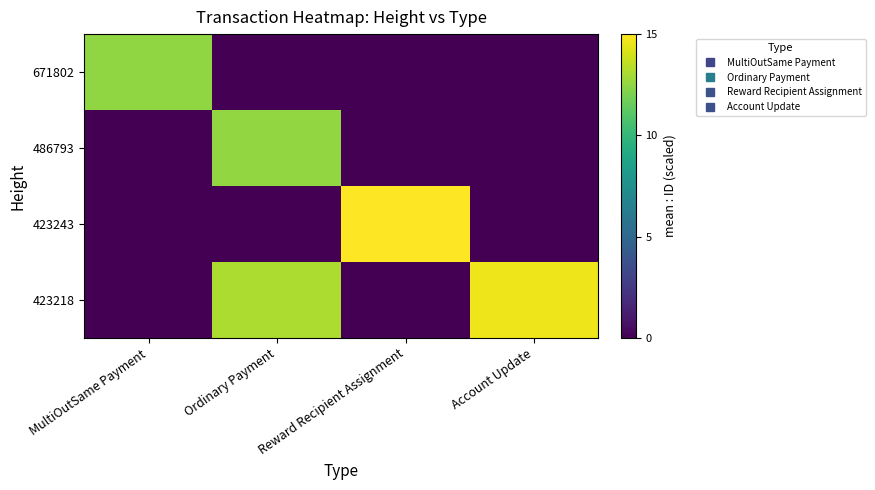

Reading left to right, list all the values displayed in this chart.

671802: MultiOutSame Payment=12.5	Ordinary Payment=0.0	Reward Recipient Assignment=0.0	Account Update=0.0
486793: MultiOutSame Payment=0.0	Ordinary Payment=12.6	Reward Recipient Assignment=0.0	Account Update=0.0
423243: MultiOutSame Payment=0.0	Ordinary Payment=0.0	Reward Recipient Assignment=15.0	Account Update=0.0
423218: MultiOutSame Payment=0.0	Ordinary Payment=13.2	Reward Recipient Assignment=0.0	Account Update=14.6